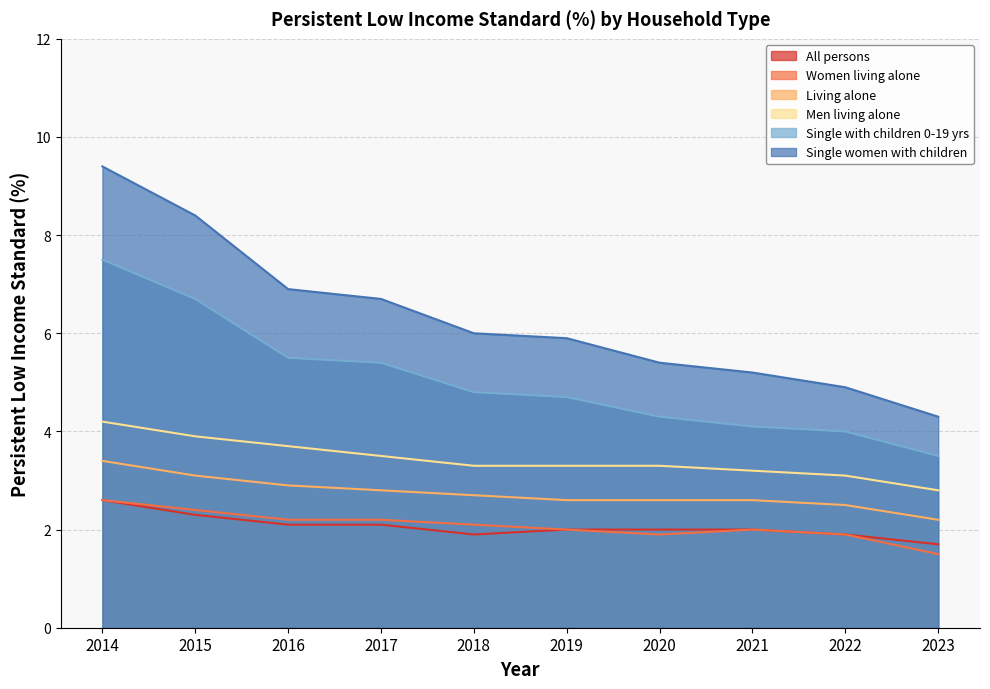

Where does the Single women with children series first go above 6?

2014